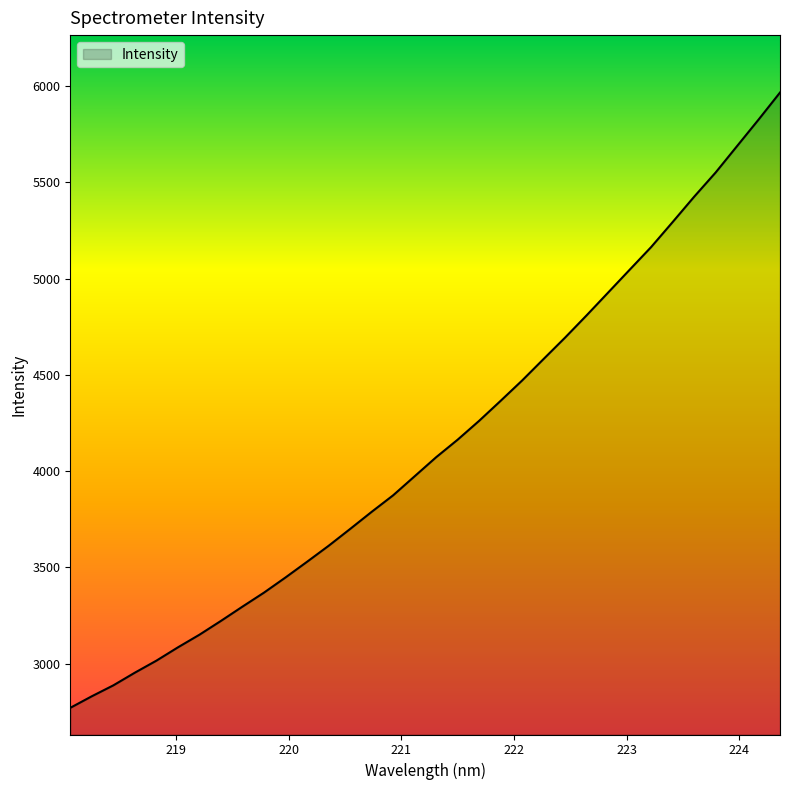

What is the minimum value shown in the chart?

2770.6